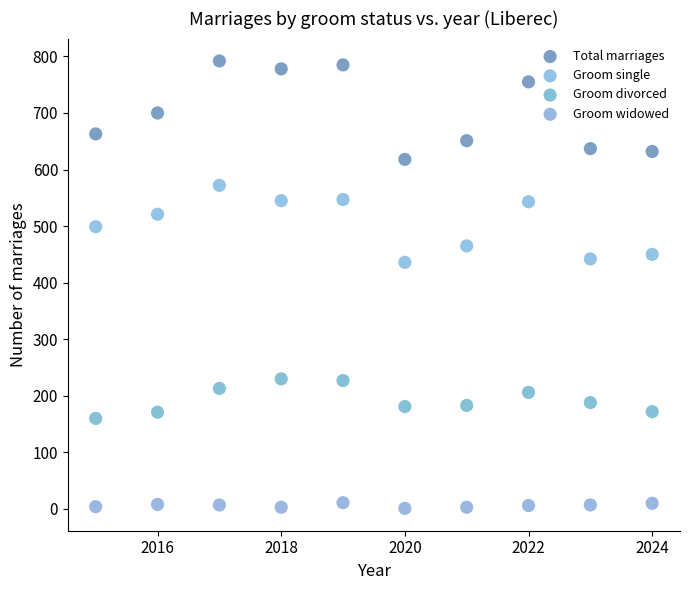

Across all data points, what is the range of X values (max minus min)?

9